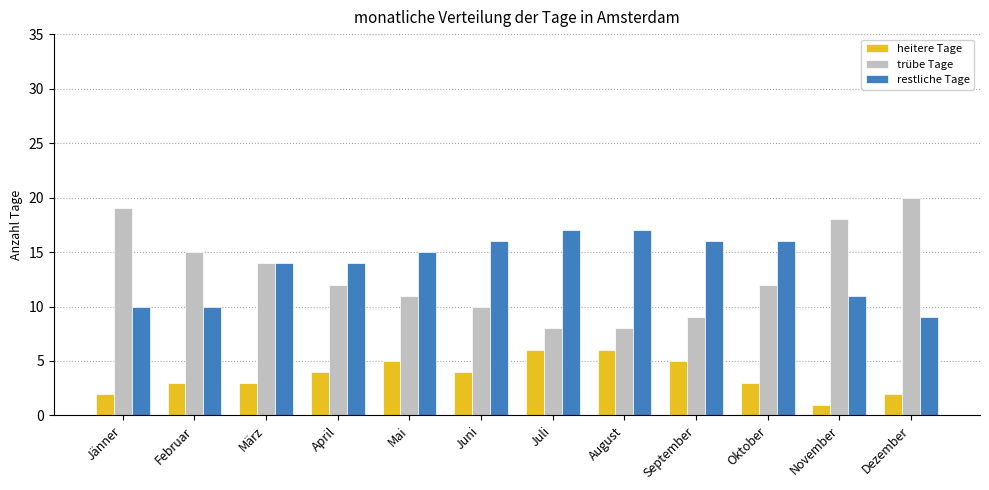

Where does the trübe Tage series first go above 12?

Jänner